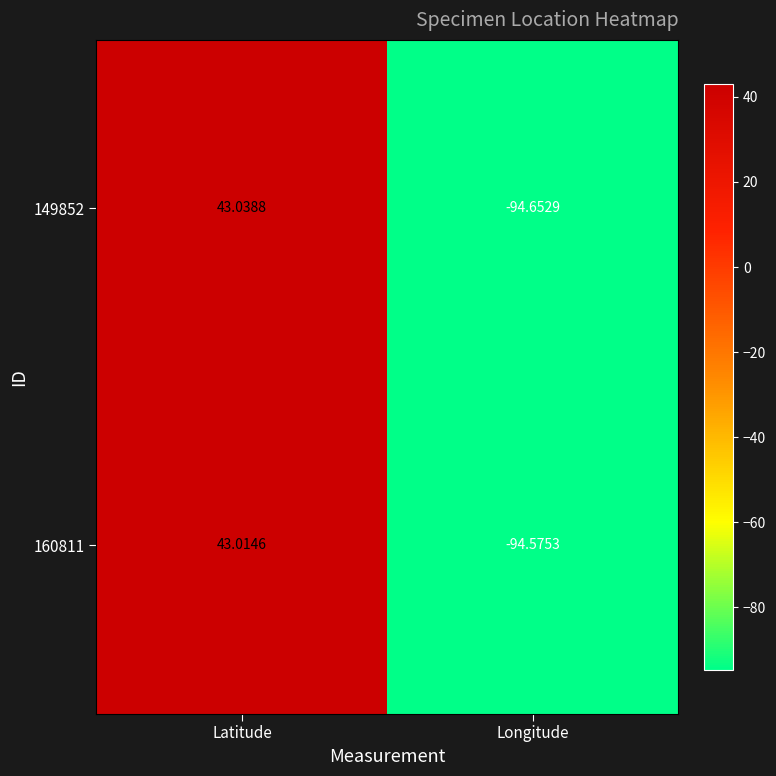

Which label corresponds to the smallest value in the chart?

Longitude